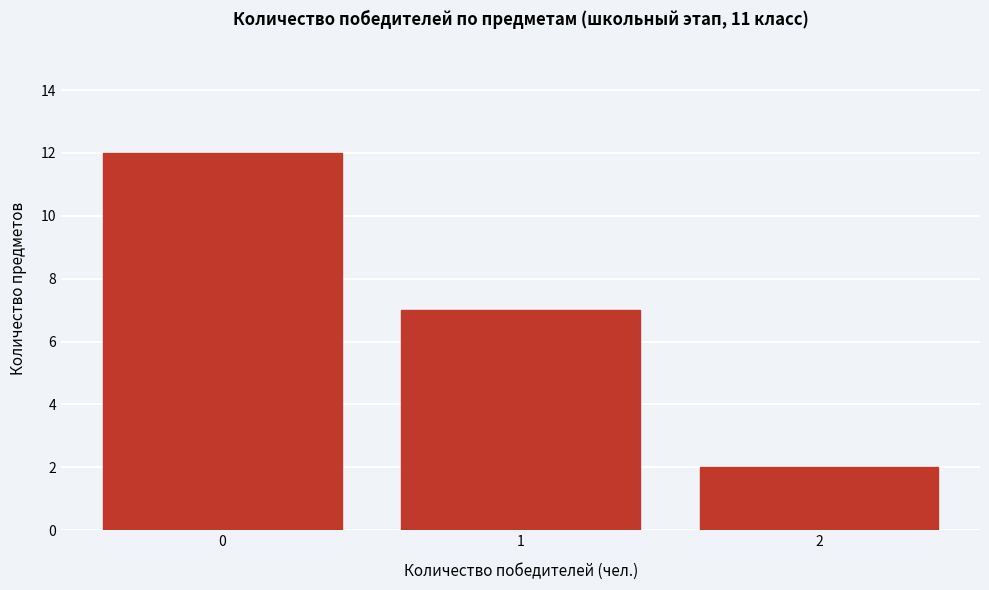

How tall is the bar that spans 1.5 to 2.5 on the x-axis? The values are not printed on the chart, so give them approximately, as read against the axis.

2